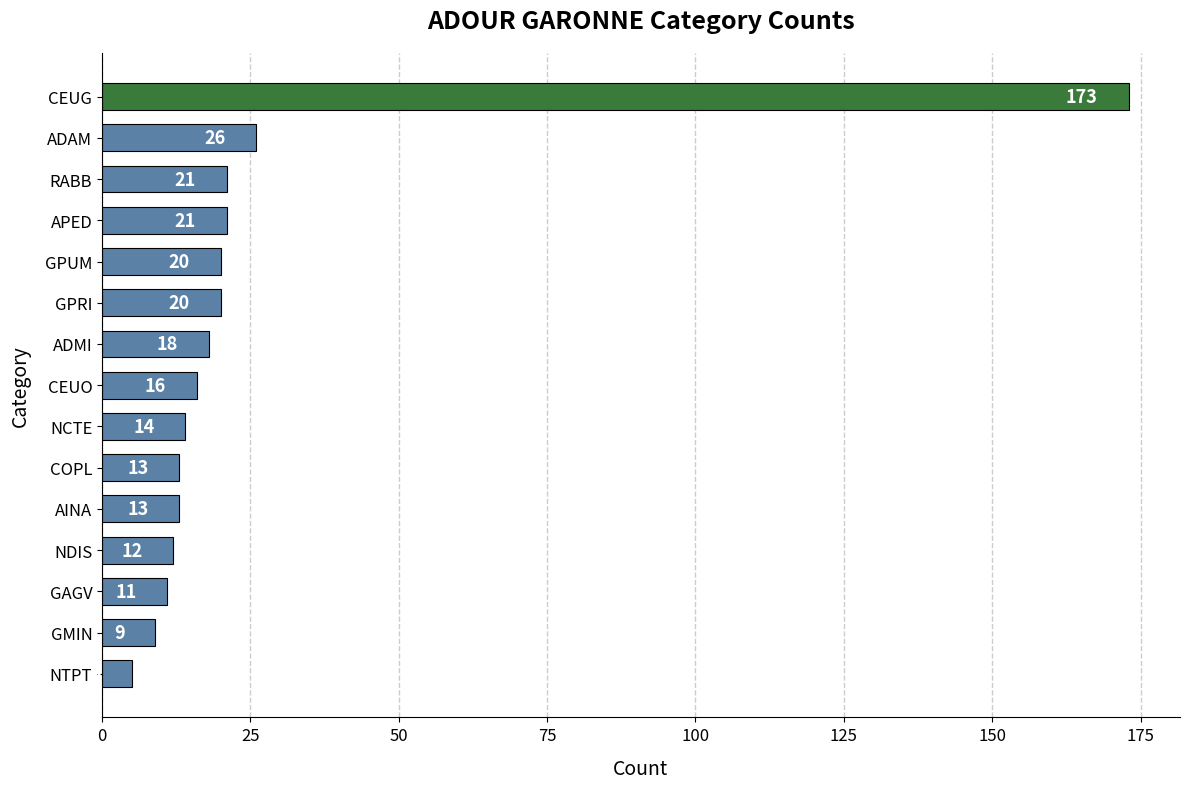

Which category has the lowest value across all series?

NTPT